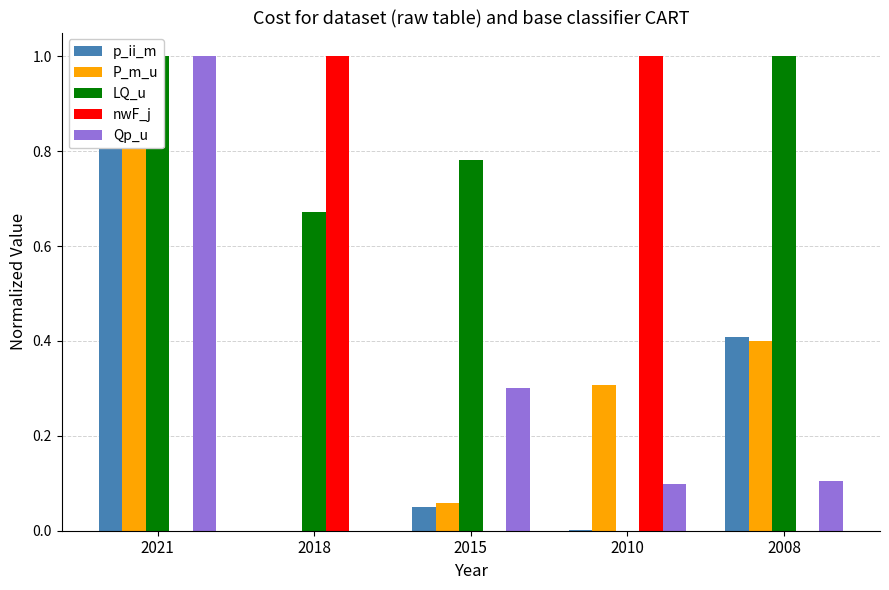

True or false: P_m_u has a value of 0.2 at 2010.

False